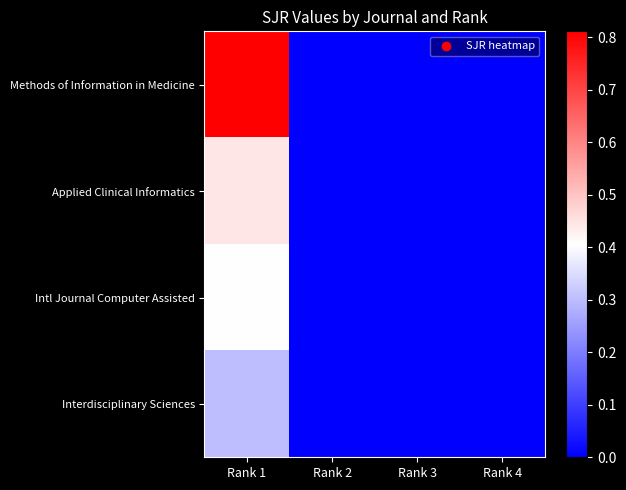

Which series has the largest range (max minus min)?

Methods of Information in Medicine